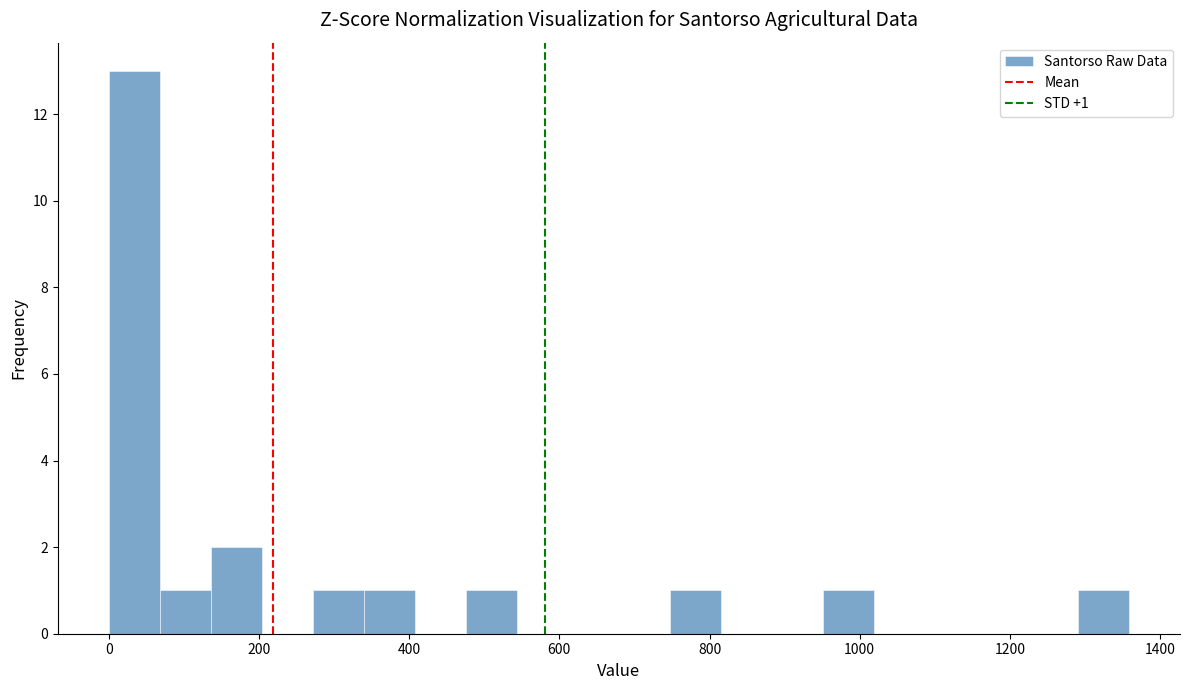

Around what value on the x-axis is the tallest bar? Give the approximate position of its centre, as read against the axis.

40